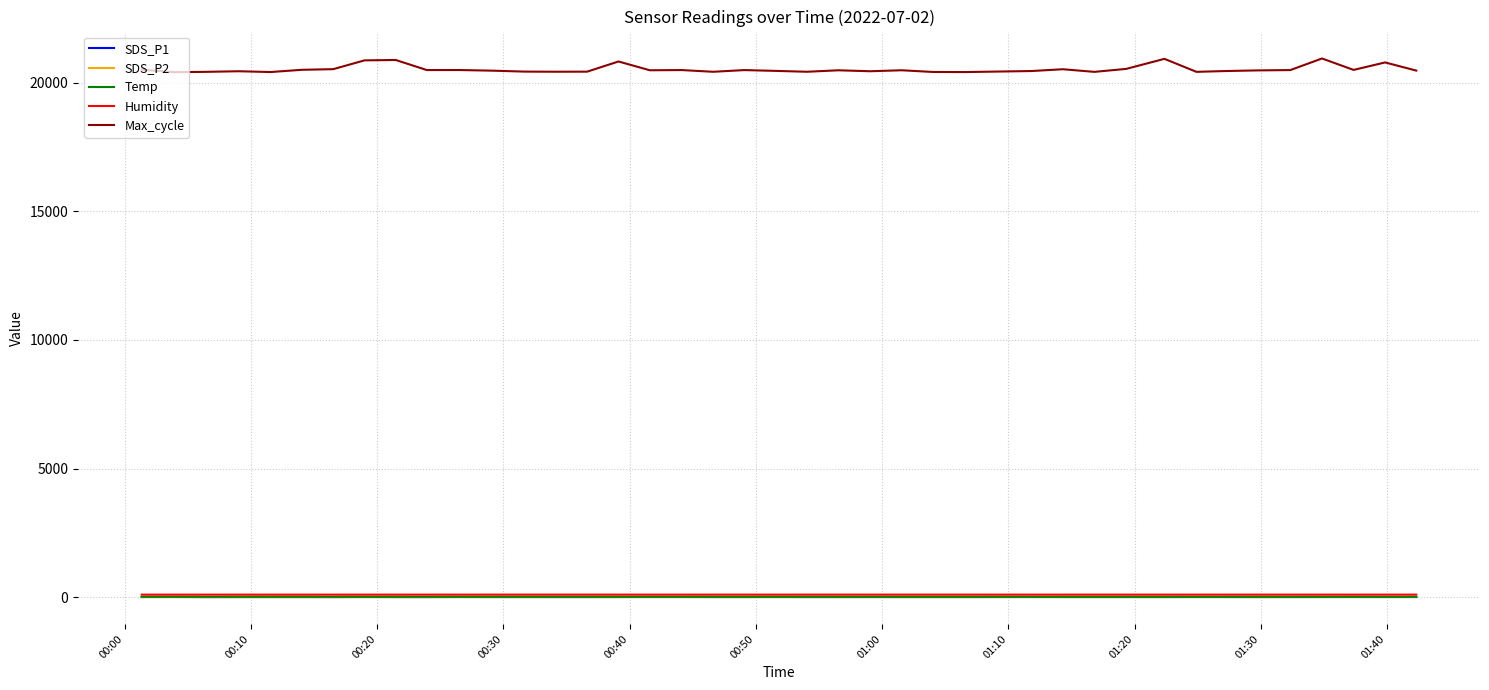

Is this an area chart (filled region under the line)?

No